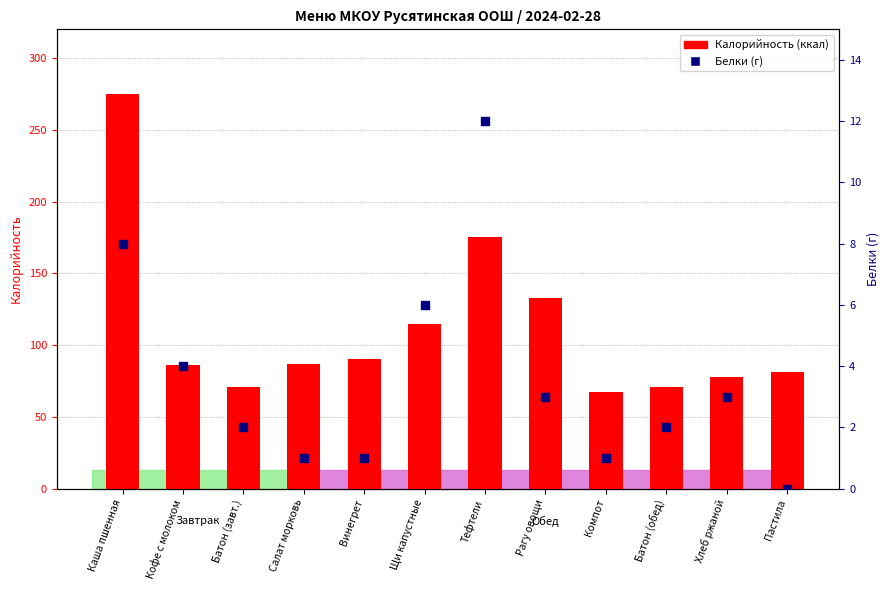

Which series has the largest total across all categories?

Калорийность